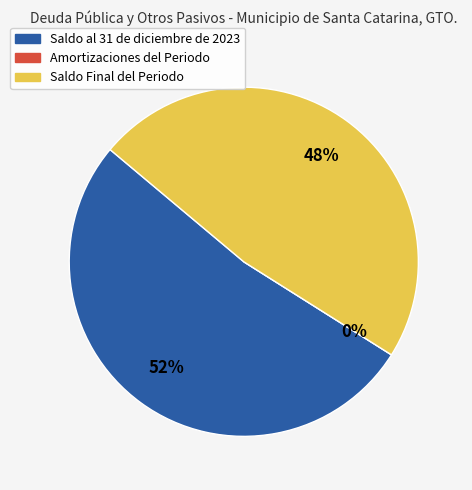

To the nearest percent, what is the difference between the largest and smallest slice percentages?

52%